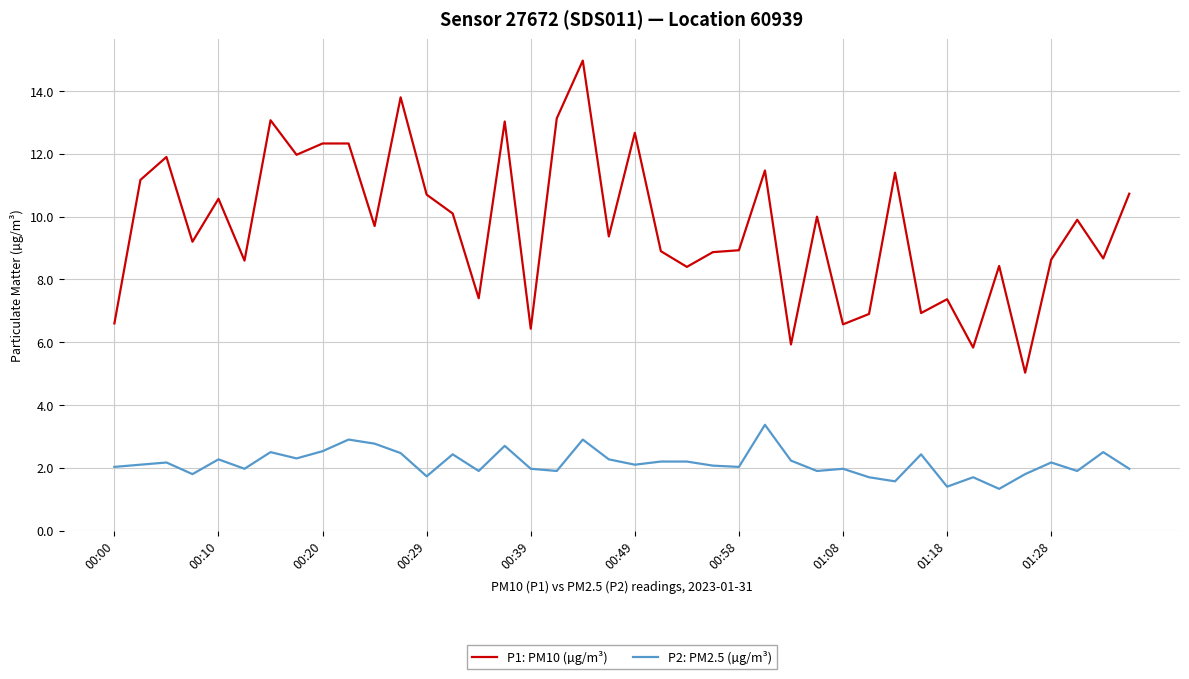

What is the maximum value shown in the chart?

15.0